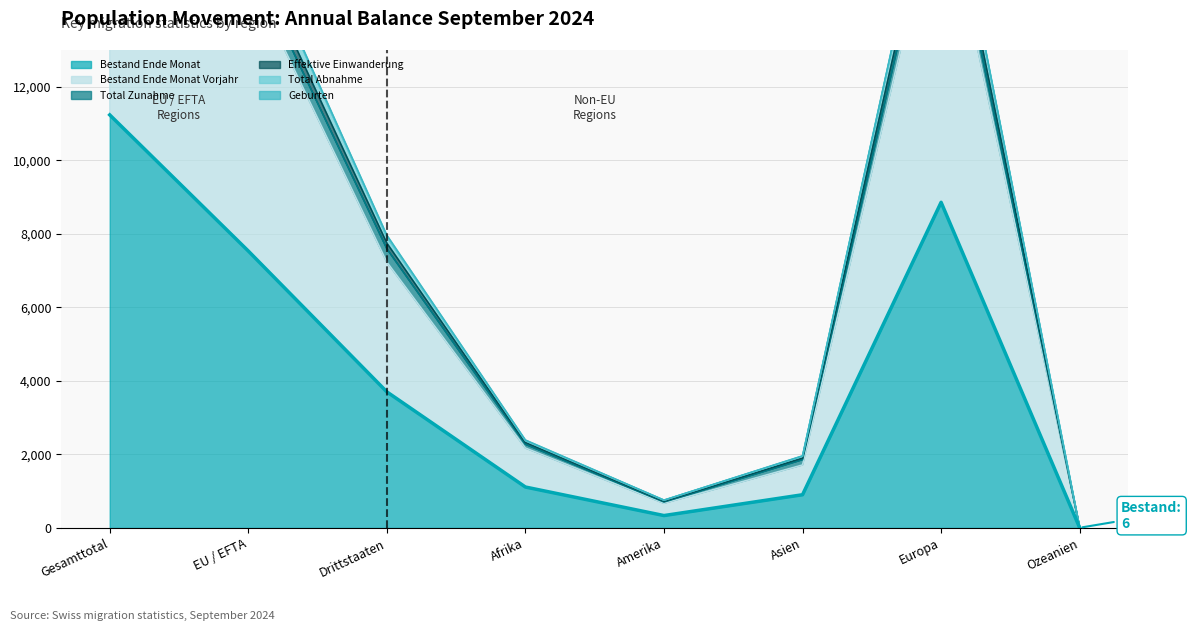

What is the highest value of the Bestand Ende Monat Vorjahr series?

22304